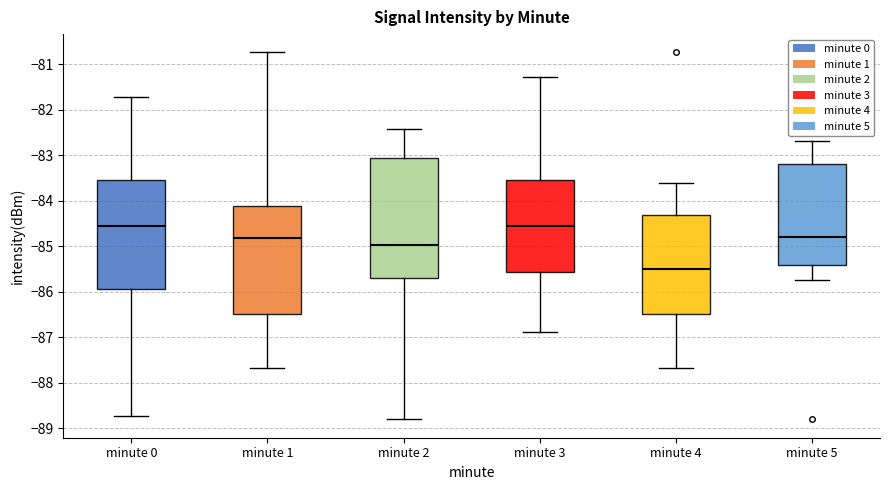

Which box is the tallest, from its lower edge to its upper edge?

minute 2